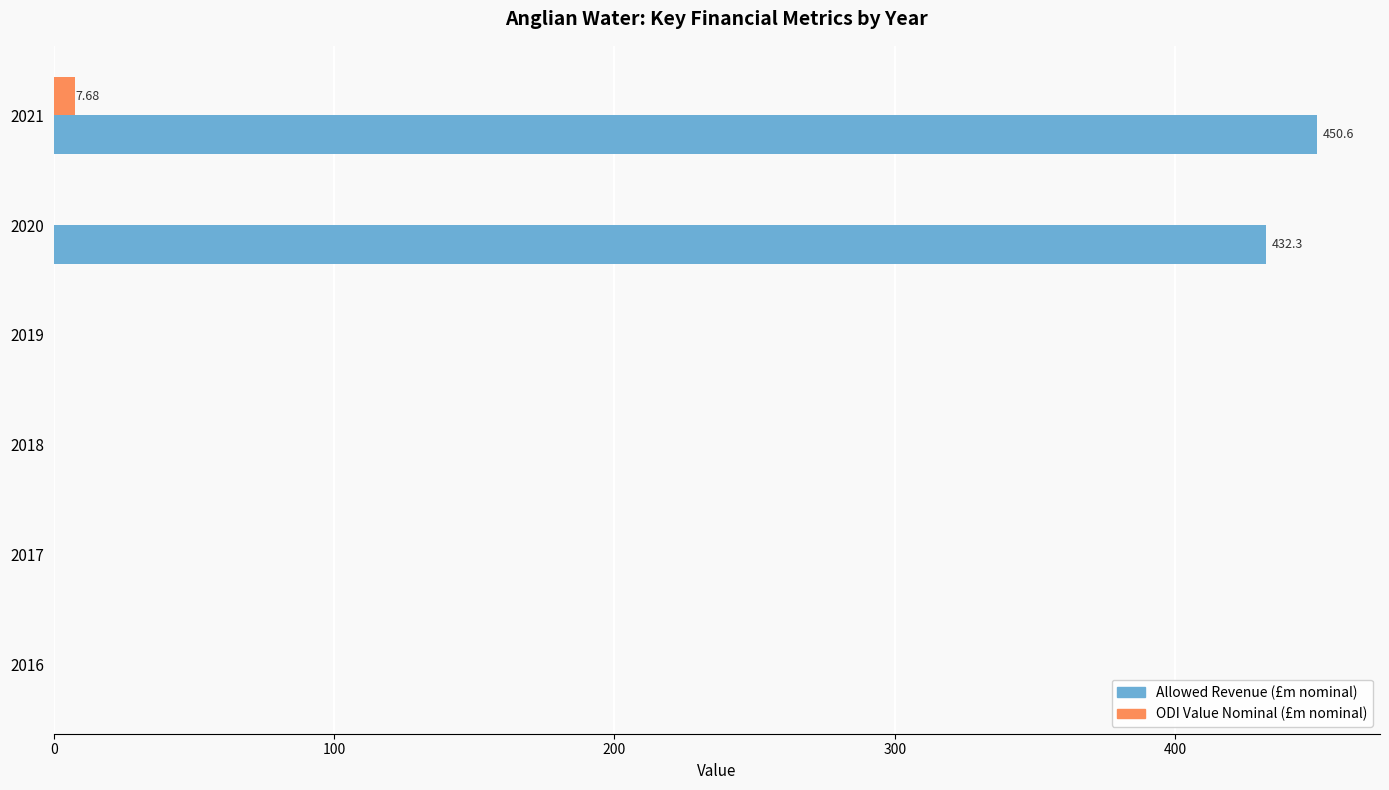

What is the sum of all ODI Value Nominal (£m nominal) values?

7.7